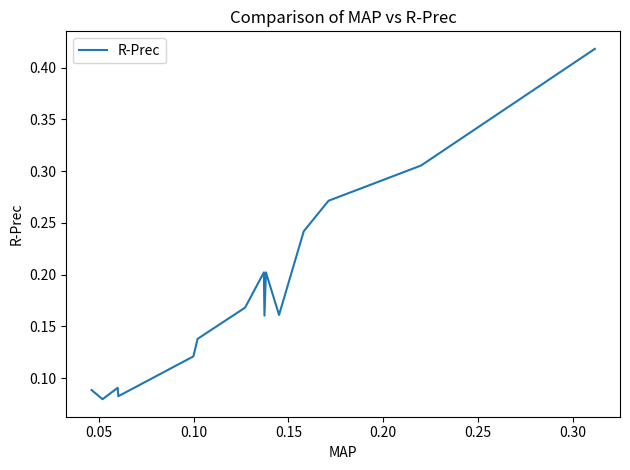

How many lines are shown in the chart?

1